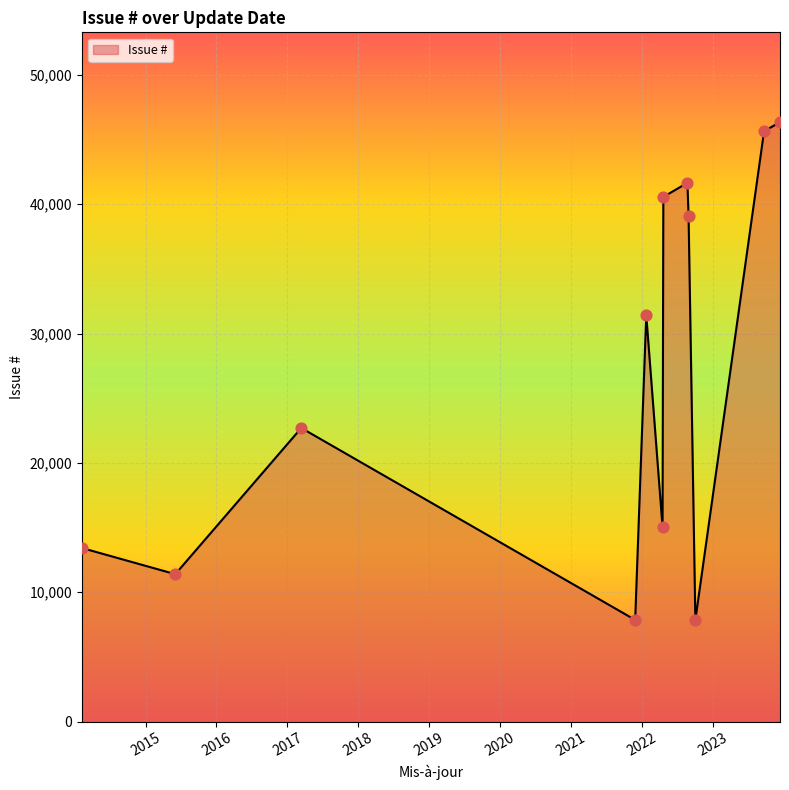

What is the minimum value shown in the chart?

7859